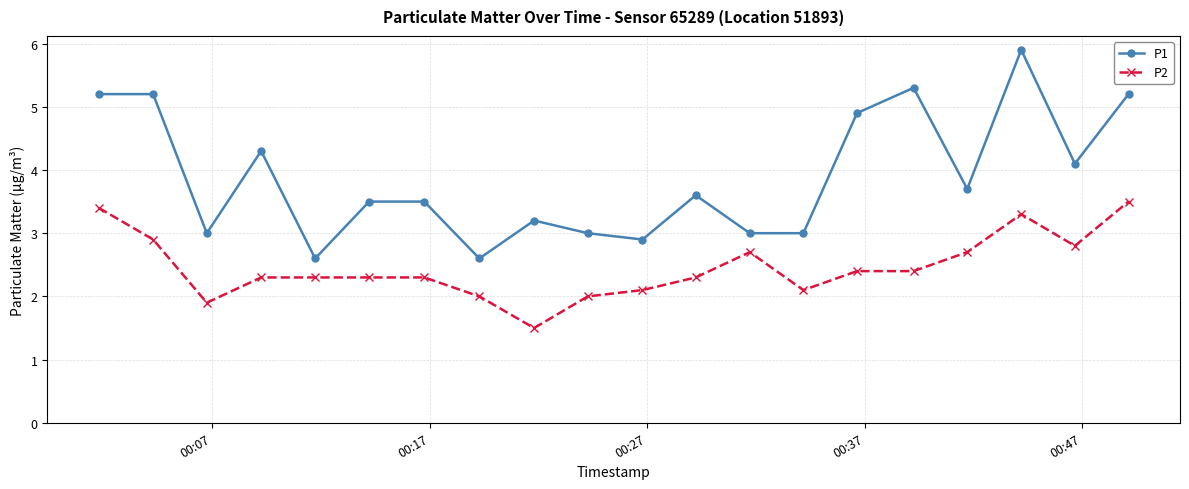

True or false: P1 has more than 2 interior local peaks.

True